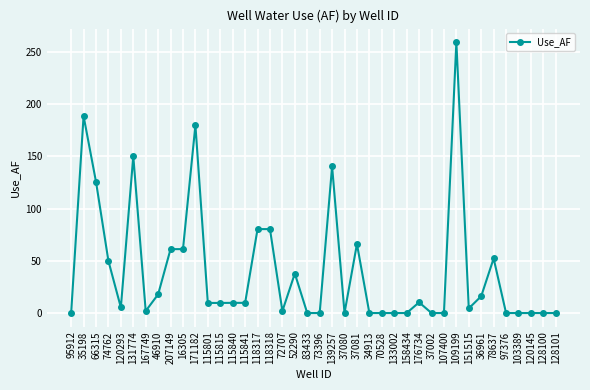

At which category does the data reach its first local peak?

35198